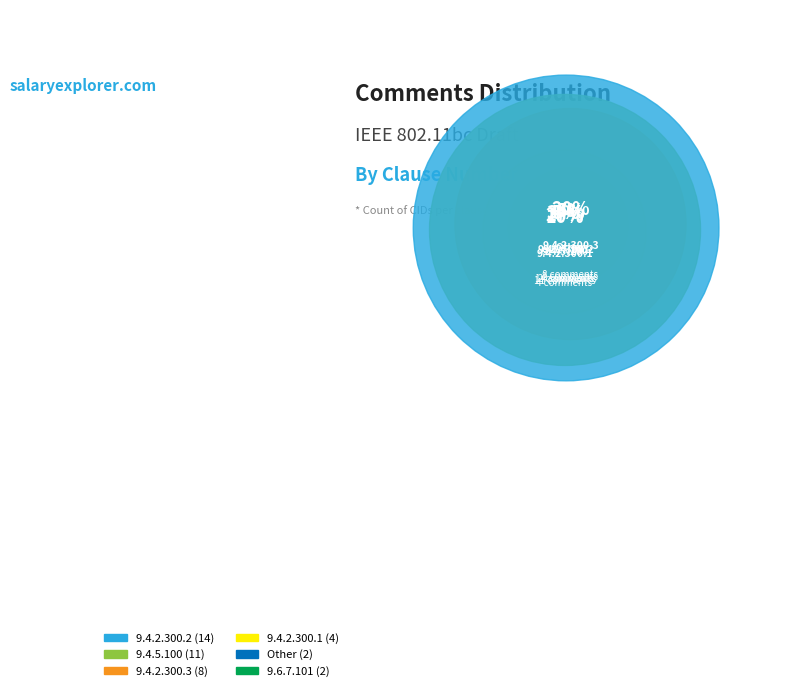

To the nearest percent, what portion does 9.4.2.300.1 represent?

10%